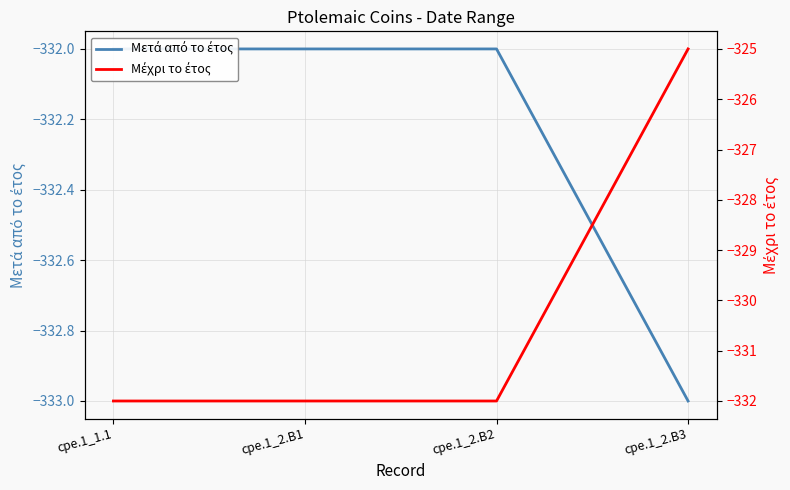

Which series has the widest spread of values?

Μέχρι το έτος